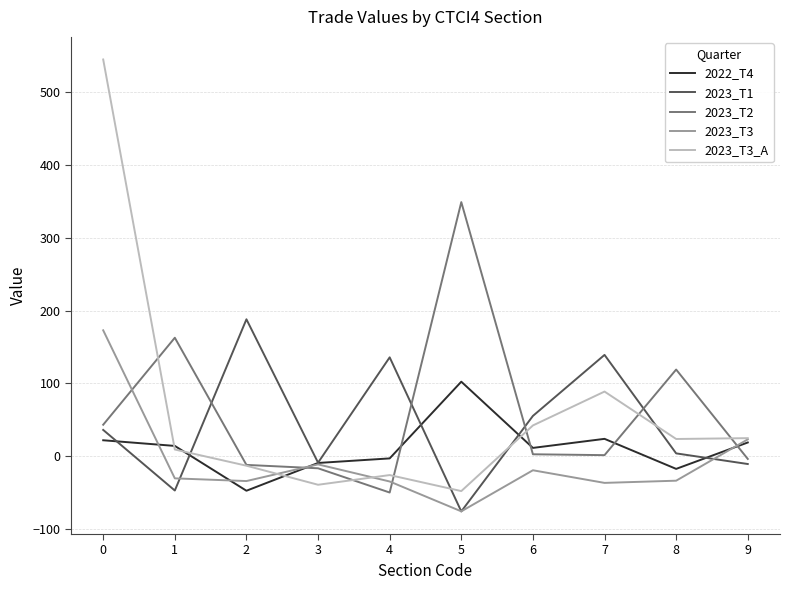

What are all the series names shown in the legend?

2022_T4, 2023_T1, 2023_T2, 2023_T3, 2023_T3_A